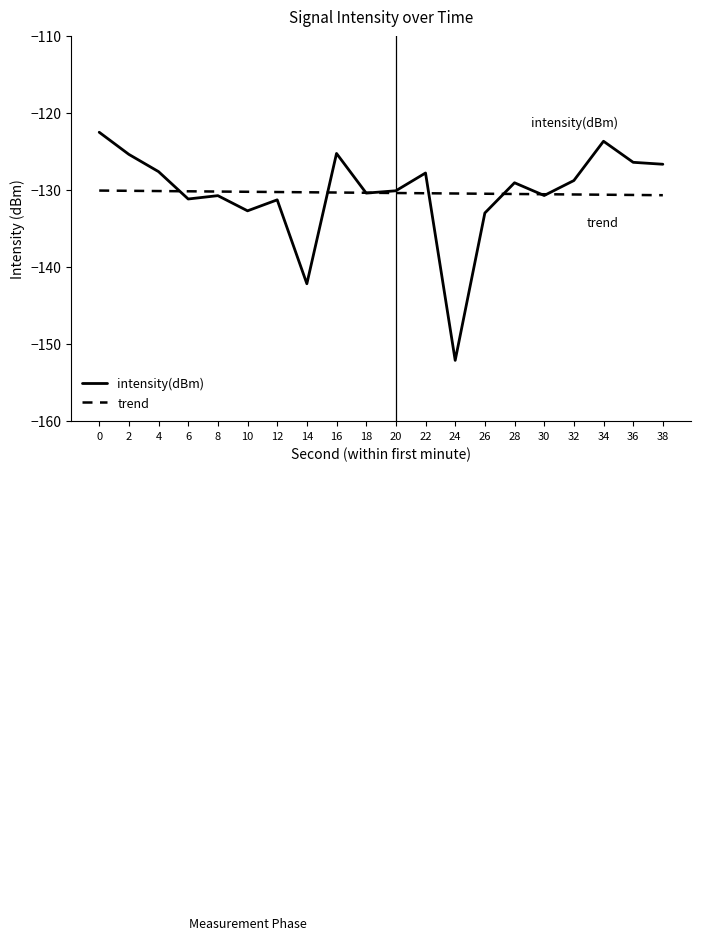

Read the trend value at 8.

-130.2